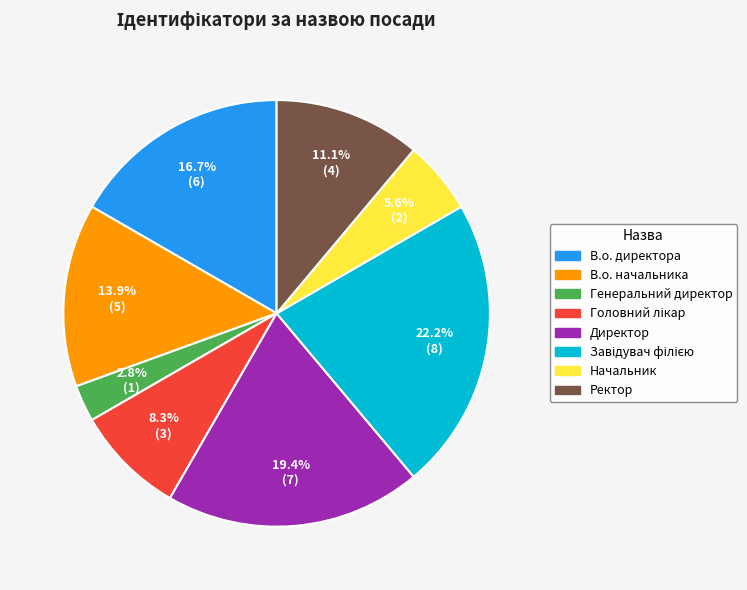

Does Ректор represent more than half of the total?

No